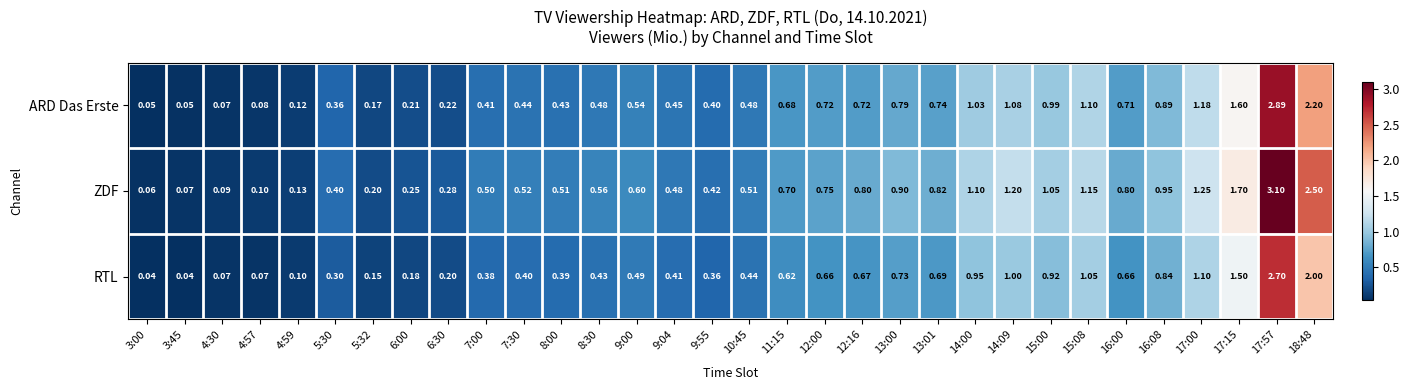

List the series in order of their overall mean, lowest first.

RTL, ARD Das Erste, ZDF